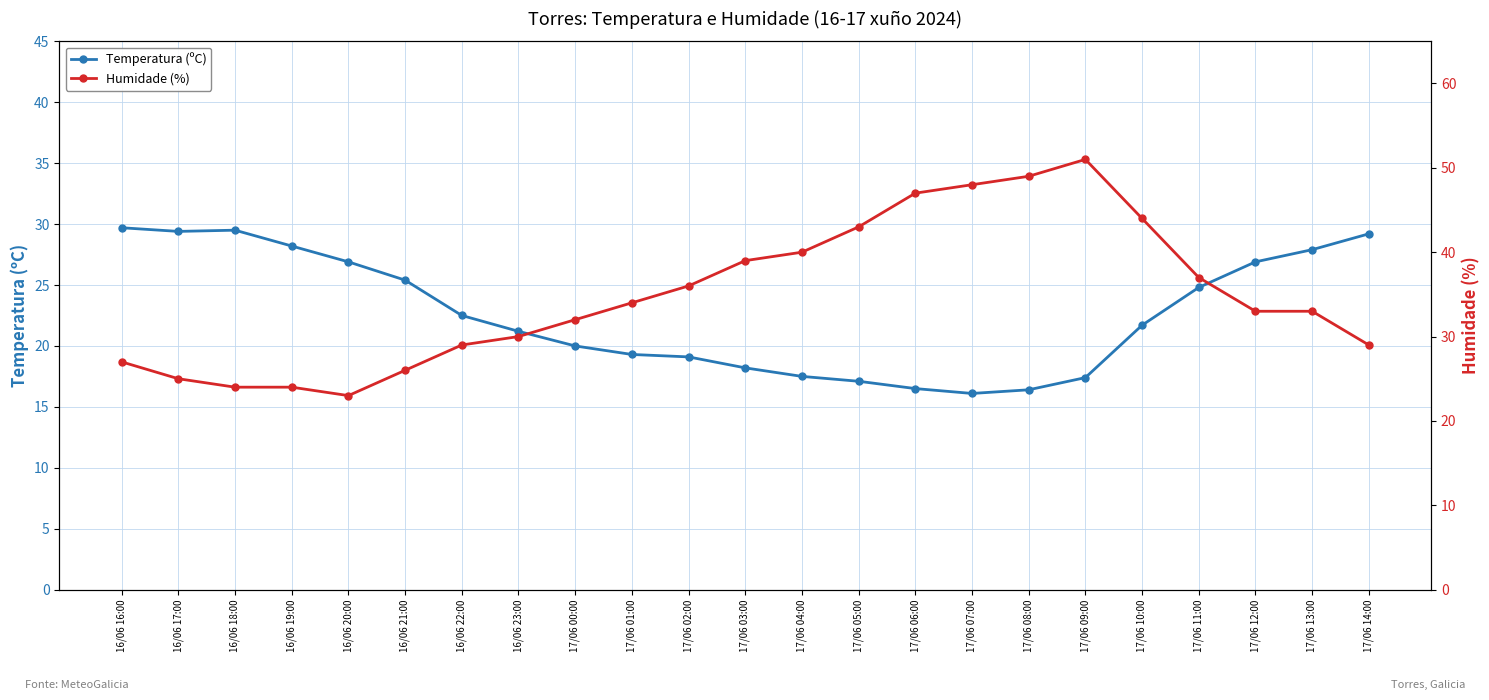

At which label does Temperatura (ºC) first exceed 21?

16/06 16:00